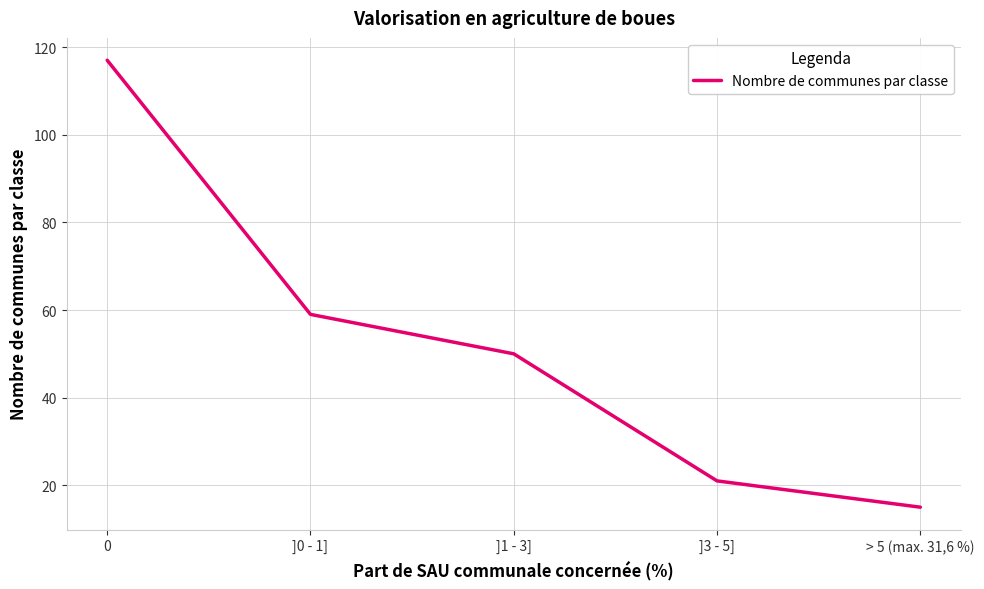

What position from the right is ]1 - 3]?

3